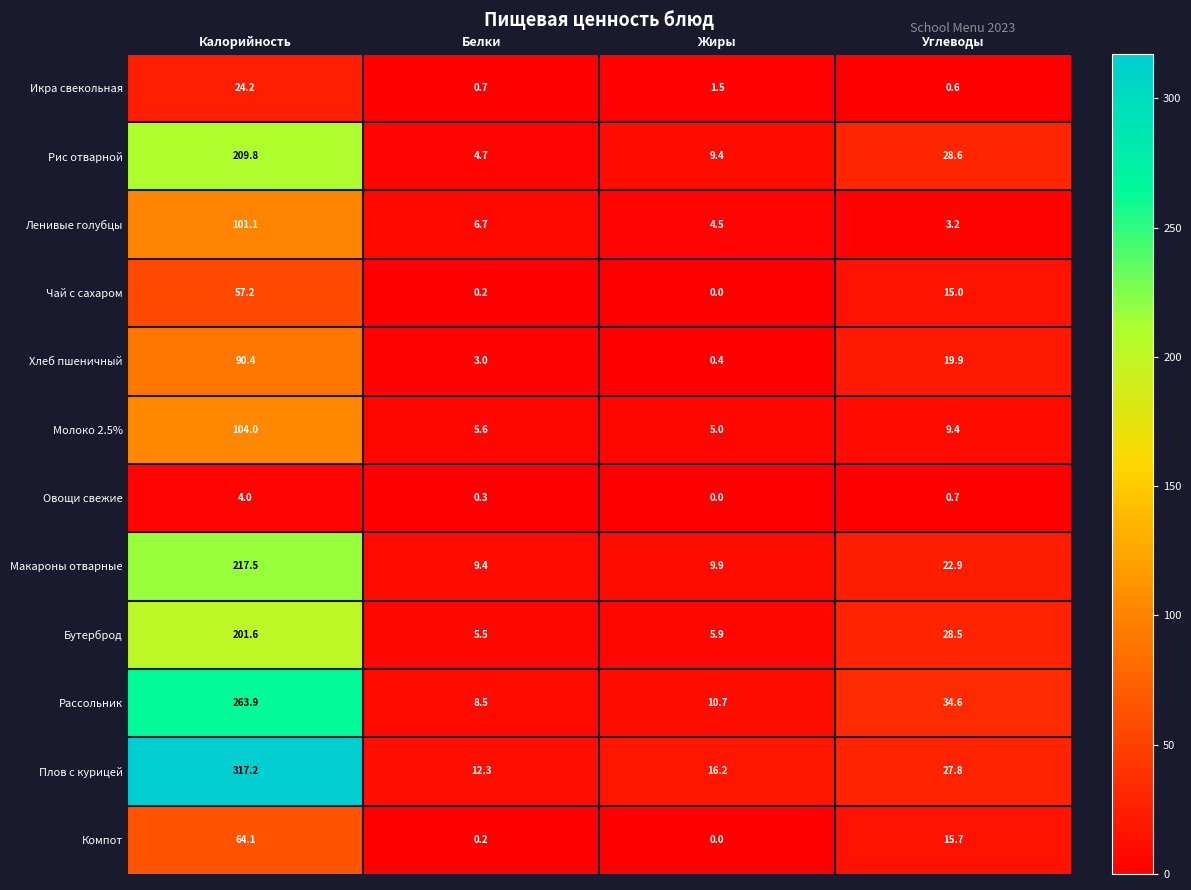

Which series changed the most between Белки and Углеводы?

Рассольник